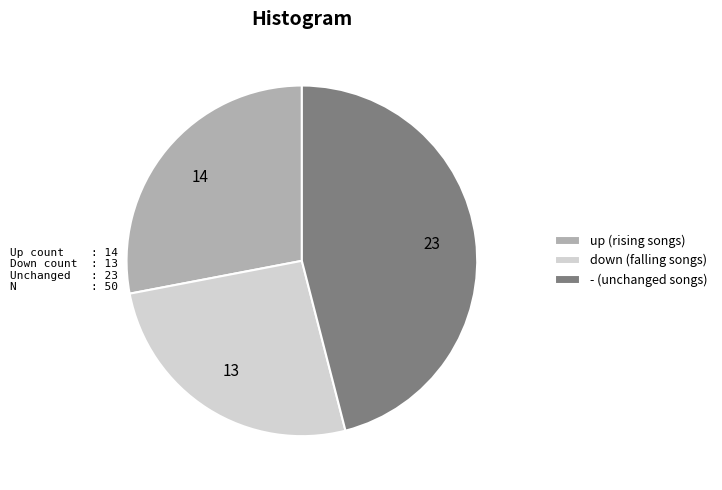

Do up (rising songs) and - (unchanged songs) together represent more than half of the pie?

Yes